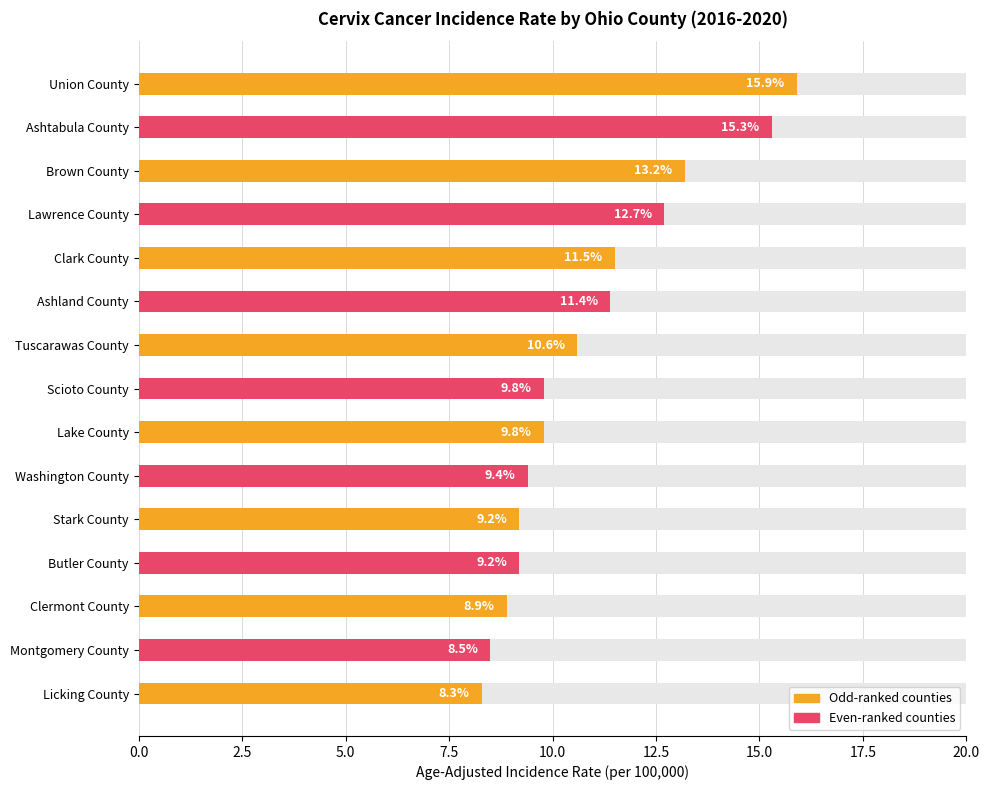

The value at Clermont County is 2.8. True or false?

False